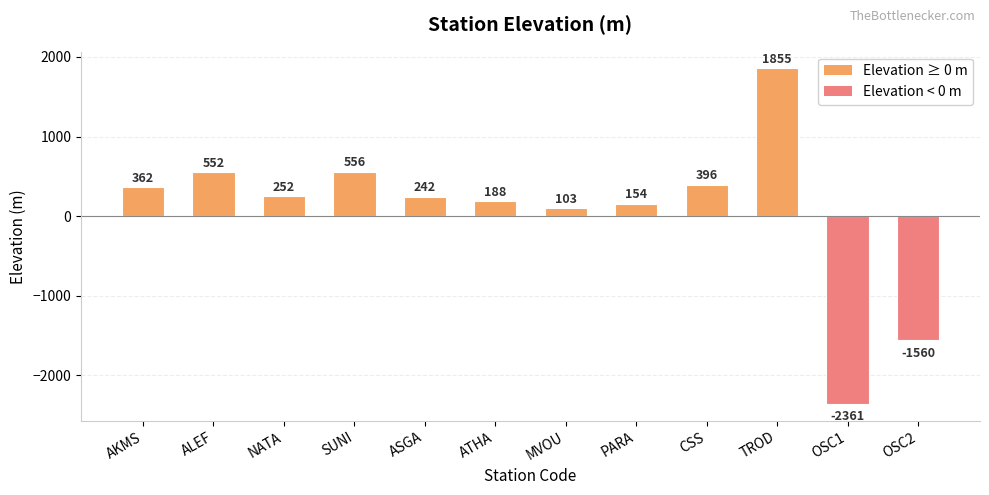

What is the value of the 4th bar from the left?

556